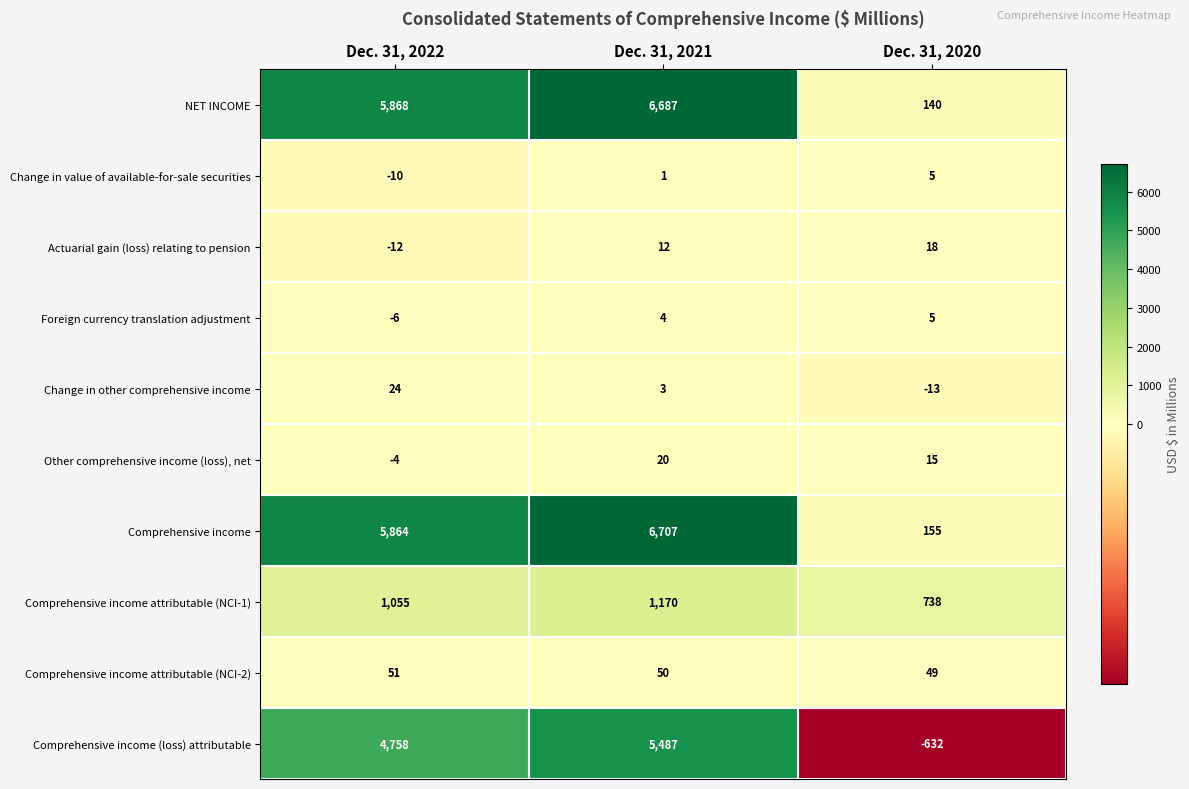

What is the difference between the highest and lowest values at Dec. 31, 2020?

1370